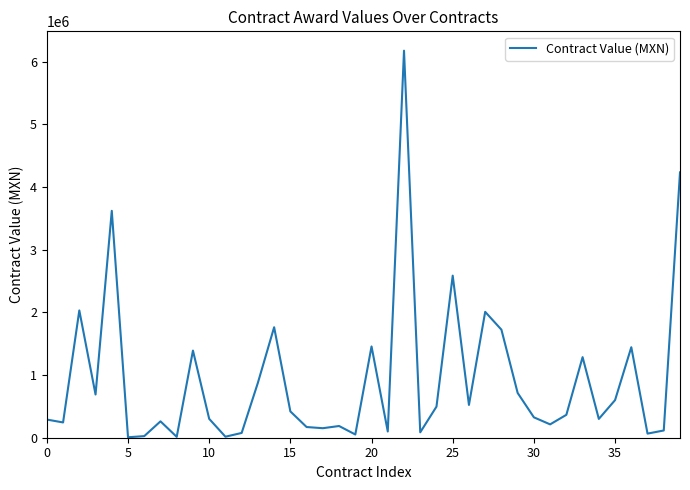

What is the greatest value displayed?

6175855.0